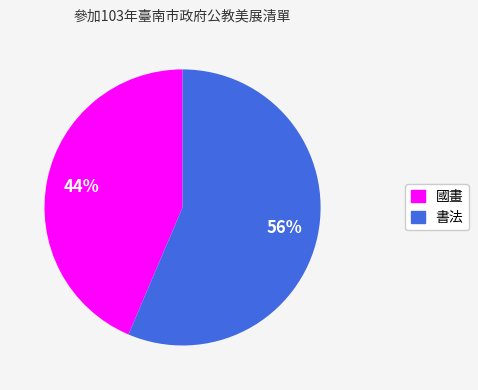

Is the sum of 書法 and 國畫 greater than half?

Yes